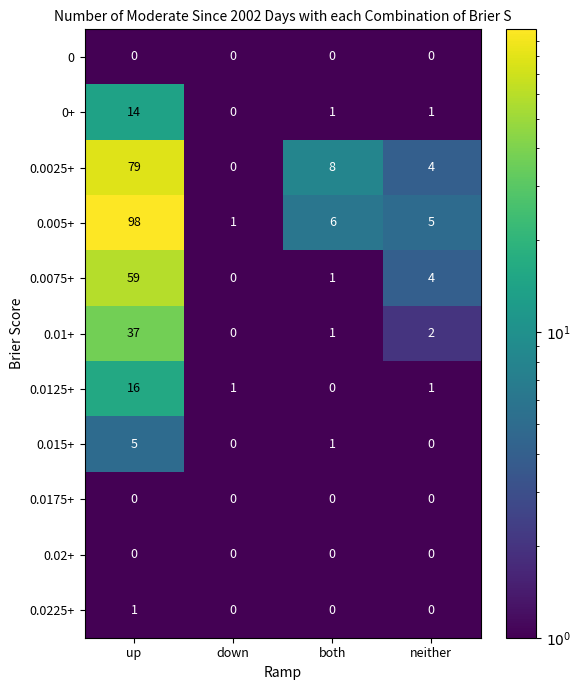

What is the difference between the maximum and minimum values in the 0.0075+ series?

59